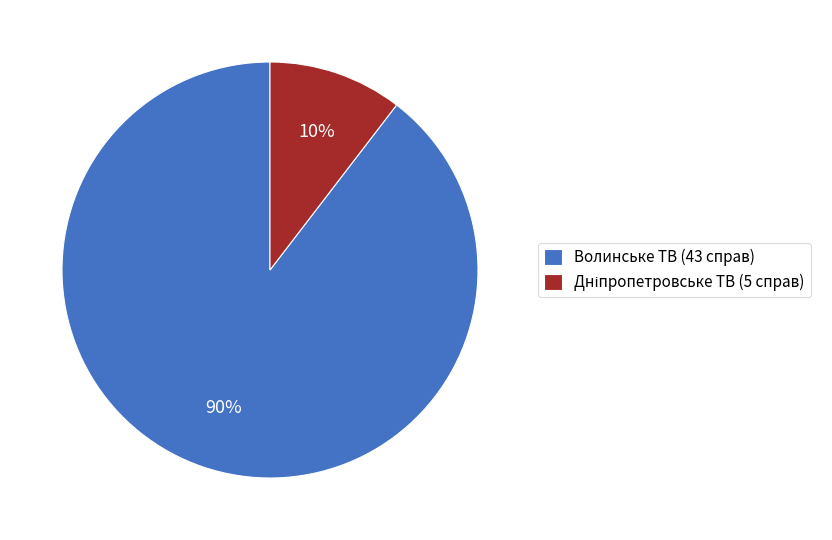

Count the number of slices in the pie.

2